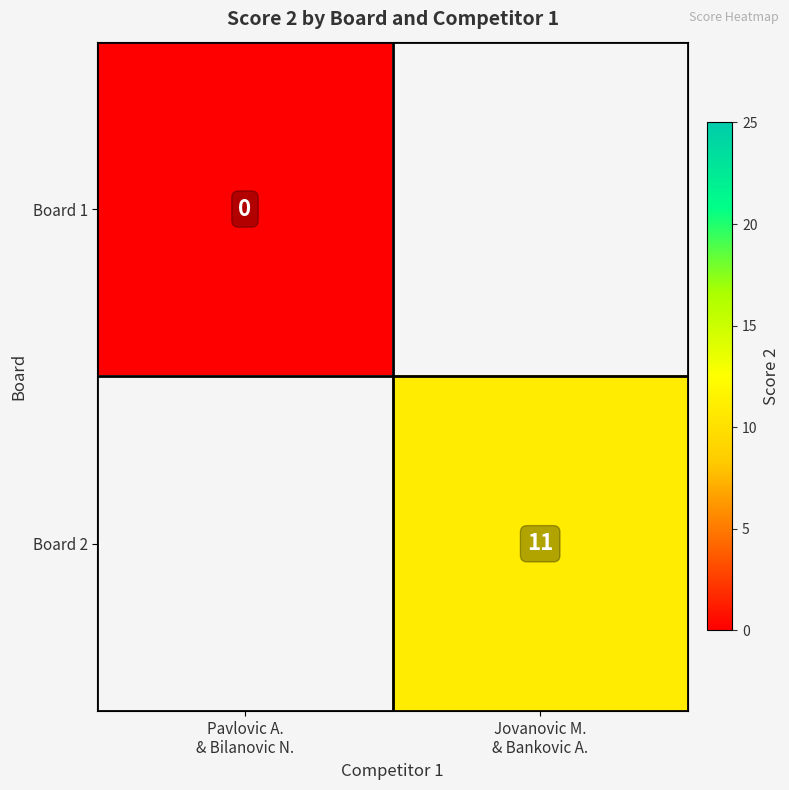

How many values in Board 2 are above zero?

1